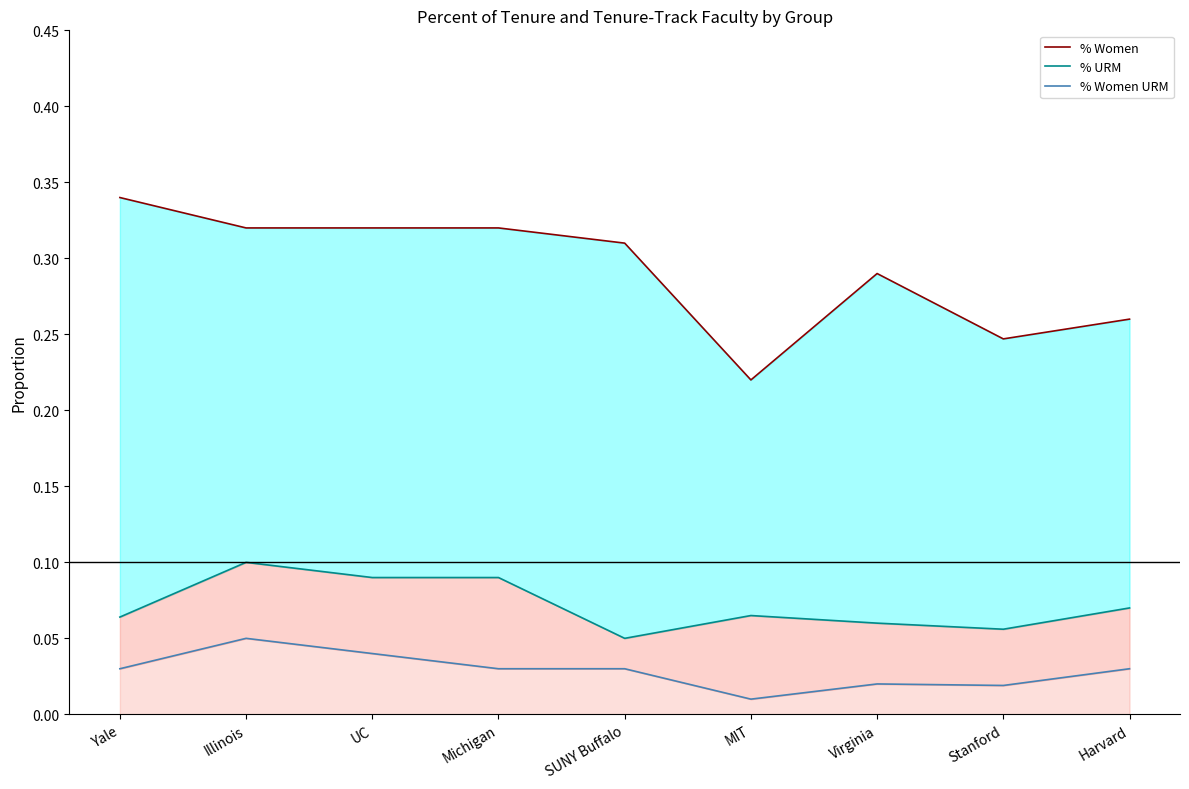

Does the chart have visible grid lines?

No